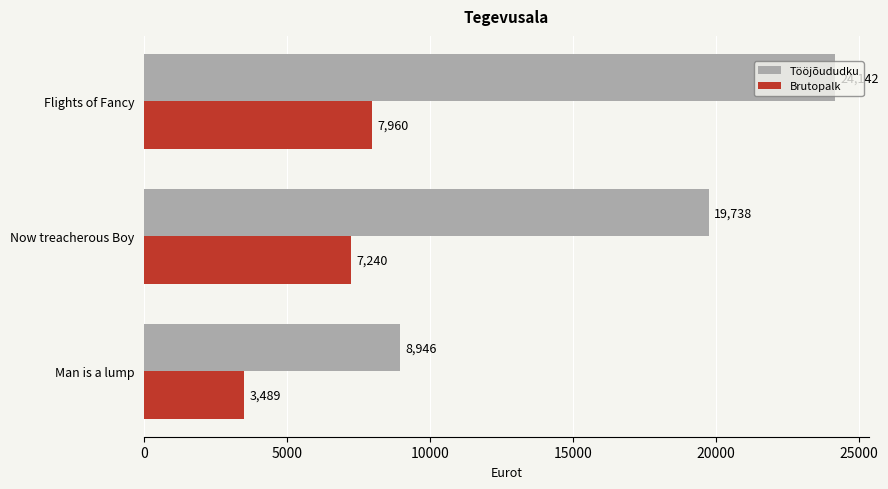

At which category is the sum across all series the highest?

Flights of Fancy